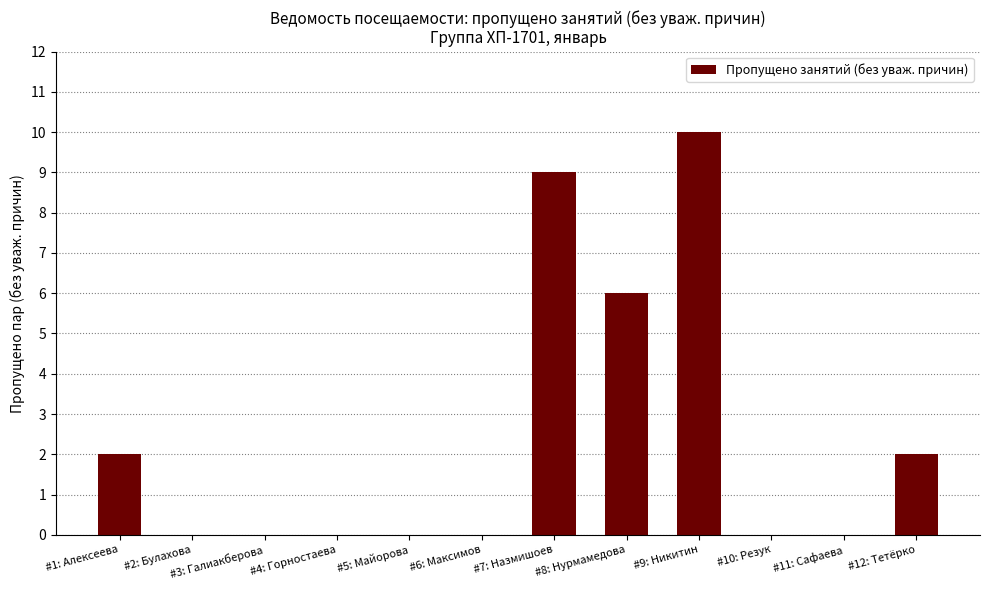

Is it true that the value at #6: Максимов is 0?

True